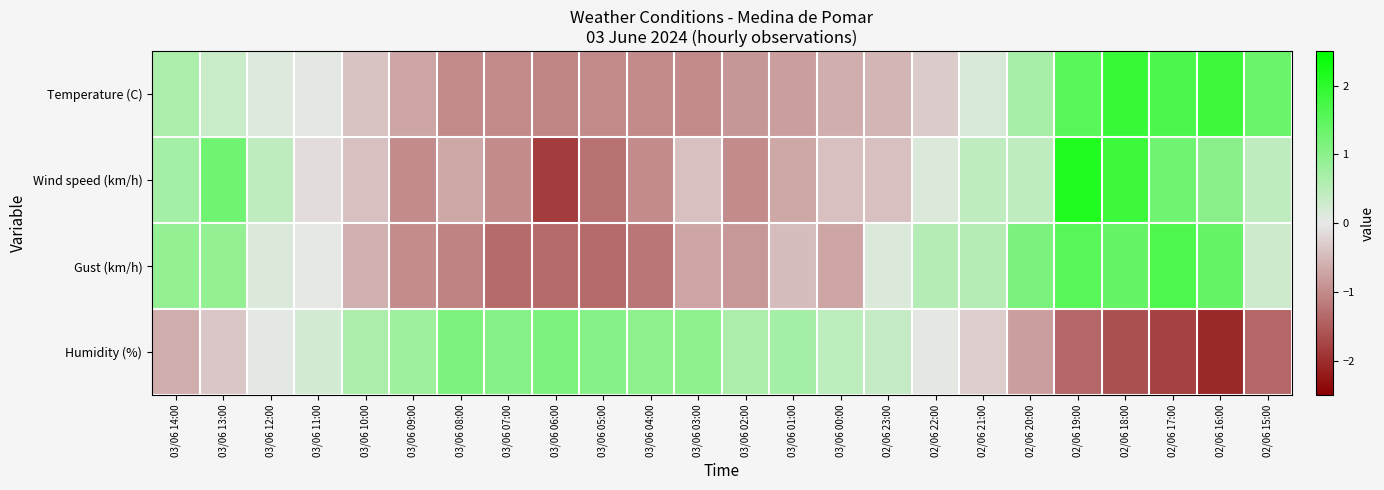

Count the number of data series in this chart.

4